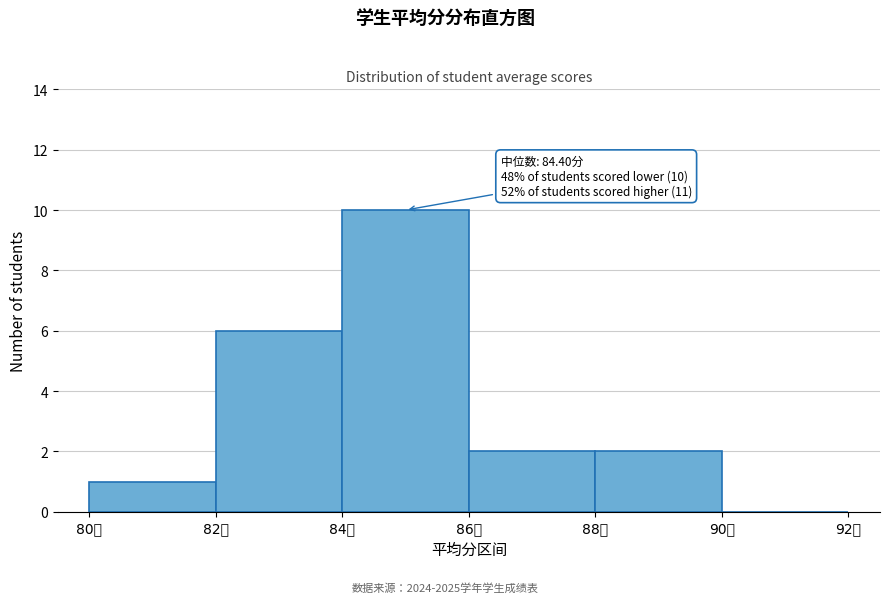

Over which range of the x-axis is the bar tallest?

84 to 86